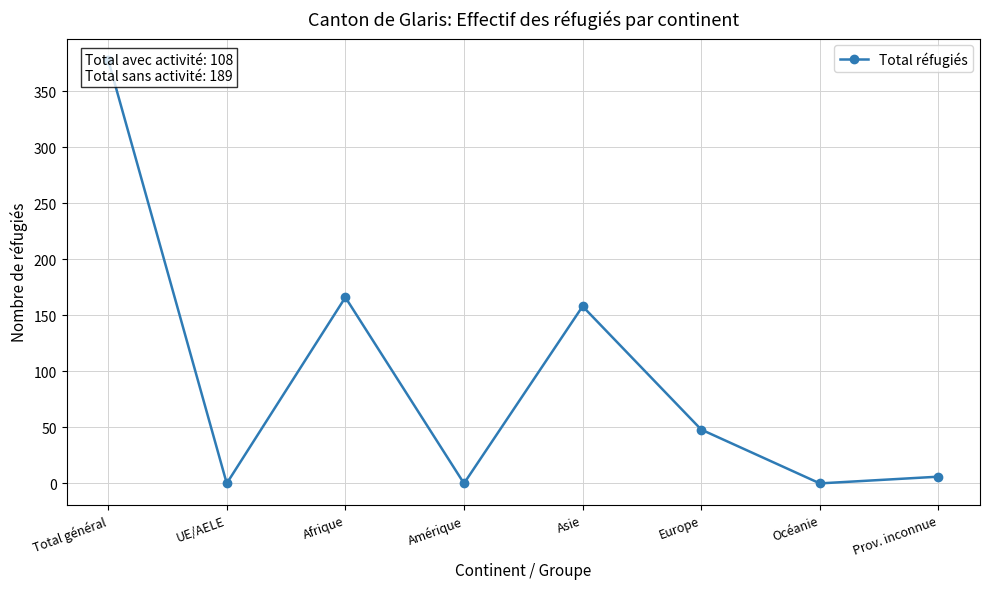

What position from the left is UE/AELE?

2